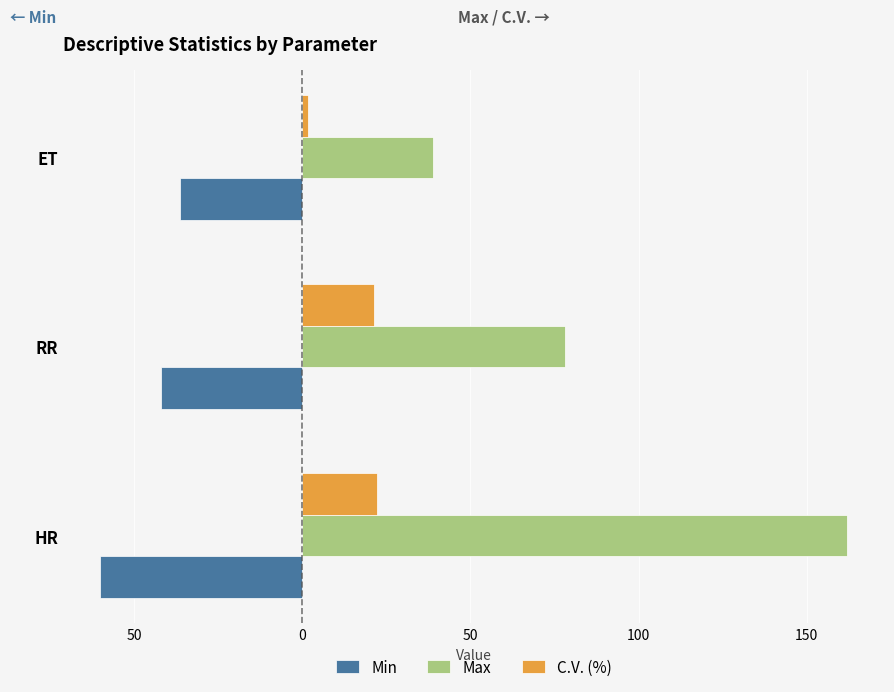

At how many categories does at least one series exceed 49?

2